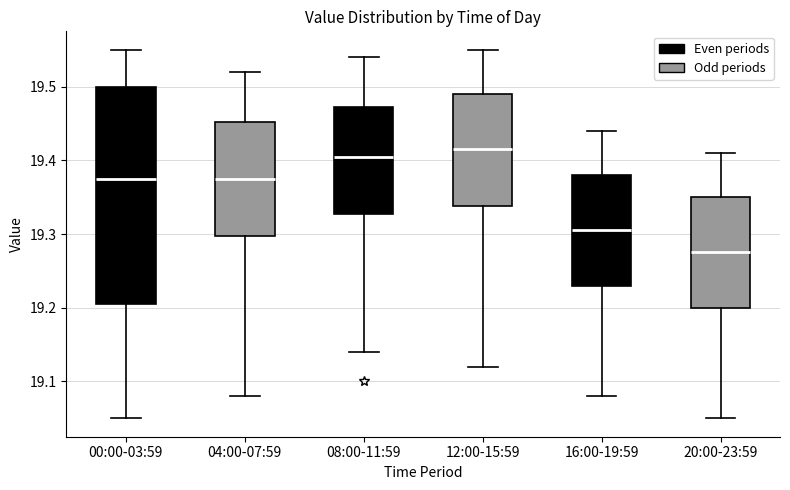

Reading left to right, read every box against the y-axis: the position of its median line, the range the box covers, and the ends of its whiskers. The values are not printed on the chart, so give them approximately, as read against the axis.

00:00-03:59: median 19.38, box 19.21 to 19.50, whiskers 19.05 to 19.55
04:00-07:59: median 19.38, box 19.30 to 19.45, whiskers 19.08 to 19.52
08:00-11:59: median 19.41, box 19.33 to 19.47, whiskers 19.14 to 19.54
12:00-15:59: median 19.42, box 19.34 to 19.49, whiskers 19.12 to 19.55
16:00-19:59: median 19.31, box 19.23 to 19.38, whiskers 19.08 to 19.44
20:00-23:59: median 19.28, box 19.20 to 19.35, whiskers 19.05 to 19.41